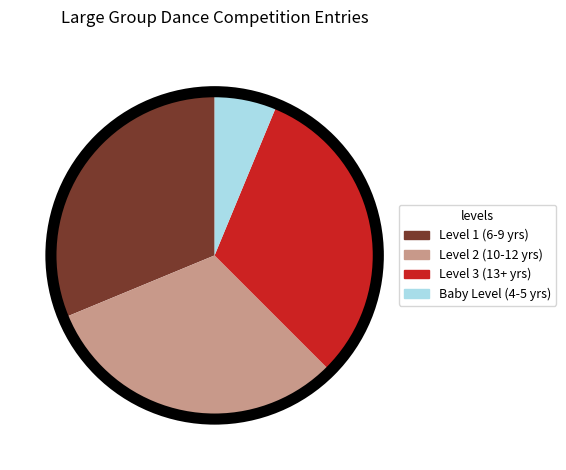

Is there a majority slice in this chart?

No